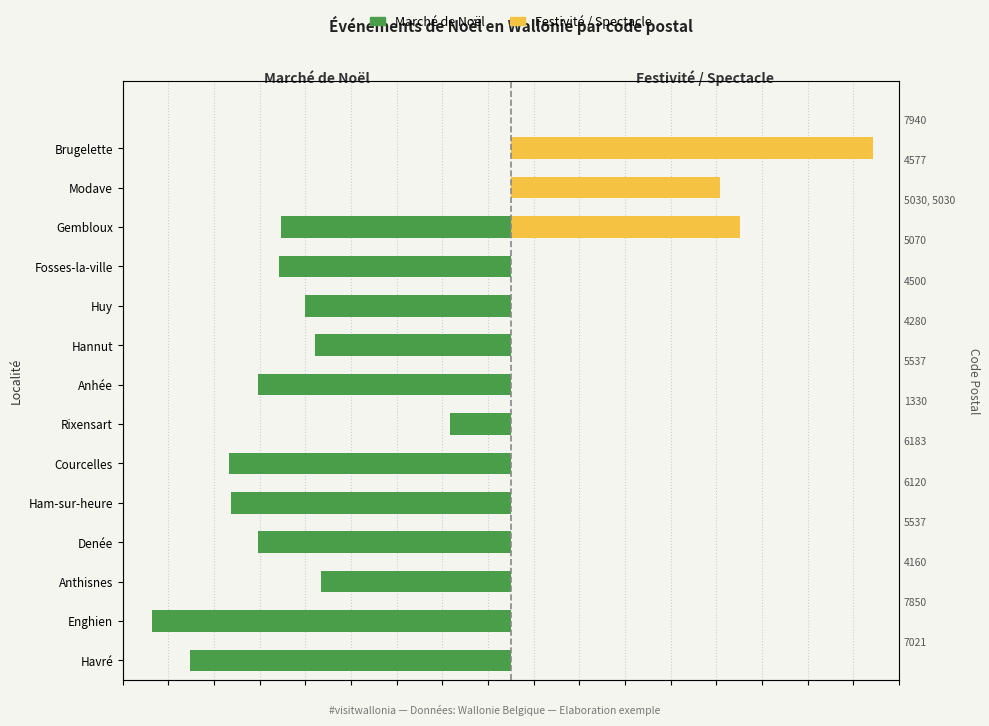

Is it true that Marché de Noël equals -4.0 at 1?

False